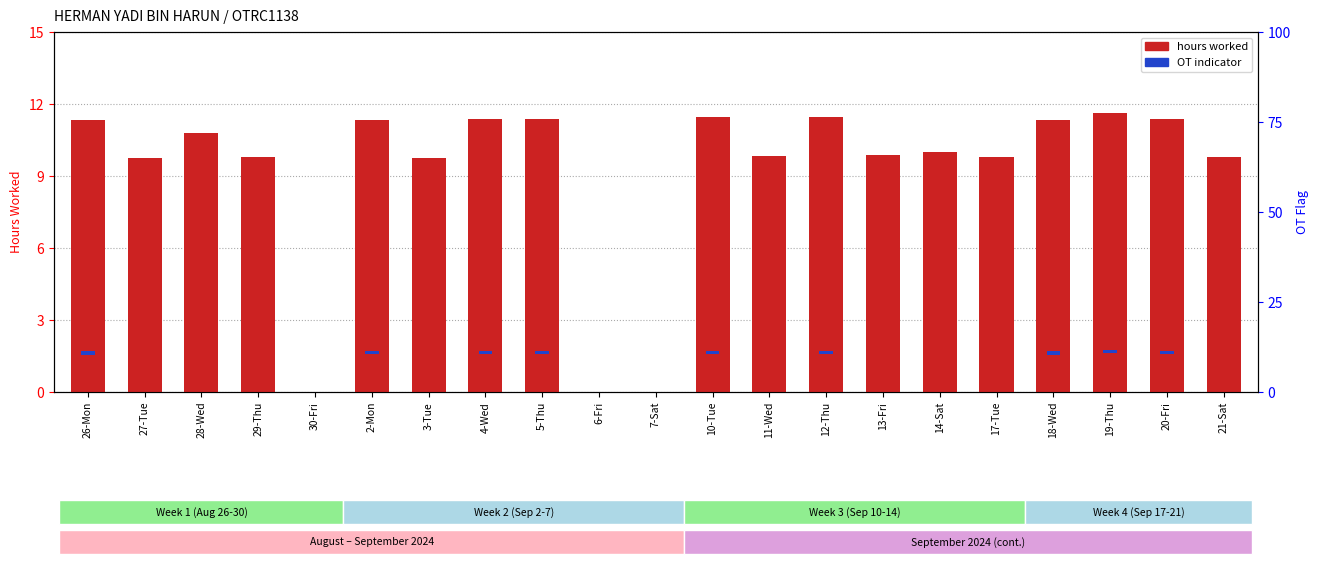

Reading left to right, what are all the values shown in this chart?

hours worked: 26-Mon=11.3	27-Tue=9.8	28-Wed=10.8	29-Thu=9.8	30-Fri=0.0	2-Mon=11.3	3-Tue=9.8	4-Wed=11.4	5-Thu=11.4	6-Fri=0.0	7-Sat=0.0	10-Tue=11.4	11-Wed=9.8	12-Thu=11.4	13-Fri=9.9	14-Sat=10.0	17-Tue=9.8	18-Wed=11.3	19-Thu=11.6	20-Fri=11.4	21-Sat=9.8
OT indicator: 26-Mon=0.9	27-Tue=0.0	28-Wed=0.0	29-Thu=0.0	30-Fri=0.0	2-Mon=0.9	3-Tue=0.0	4-Wed=0.9	5-Thu=0.9	6-Fri=0.0	7-Sat=0.0	10-Tue=0.9	11-Wed=0.0	12-Thu=0.9	13-Fri=0.0	14-Sat=0.0	17-Tue=0.0	18-Wed=0.9	19-Thu=0.9	20-Fri=0.9	21-Sat=0.0